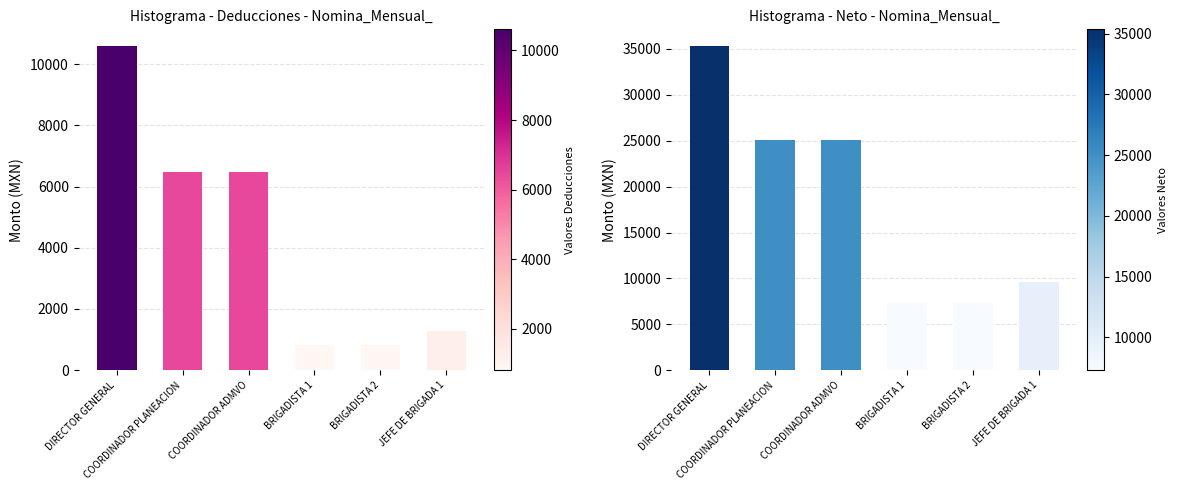

What is the sum of all NETO values?

109688.0